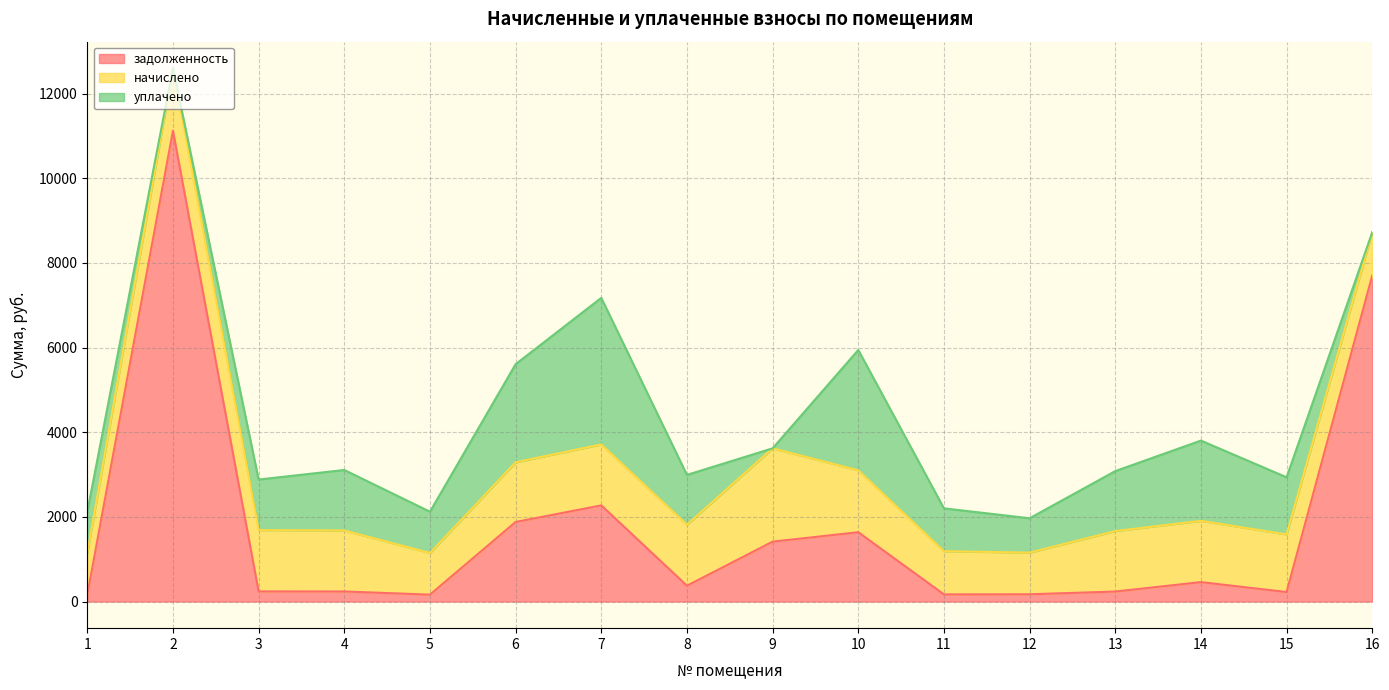

The value of начислено at 12 is 983.9. True or false?

True